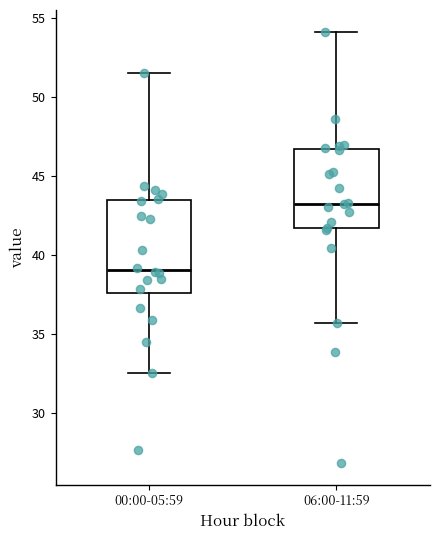

Comparing the boxes themselves (not the whiskers), which one is the tallest?

00:00-05:59